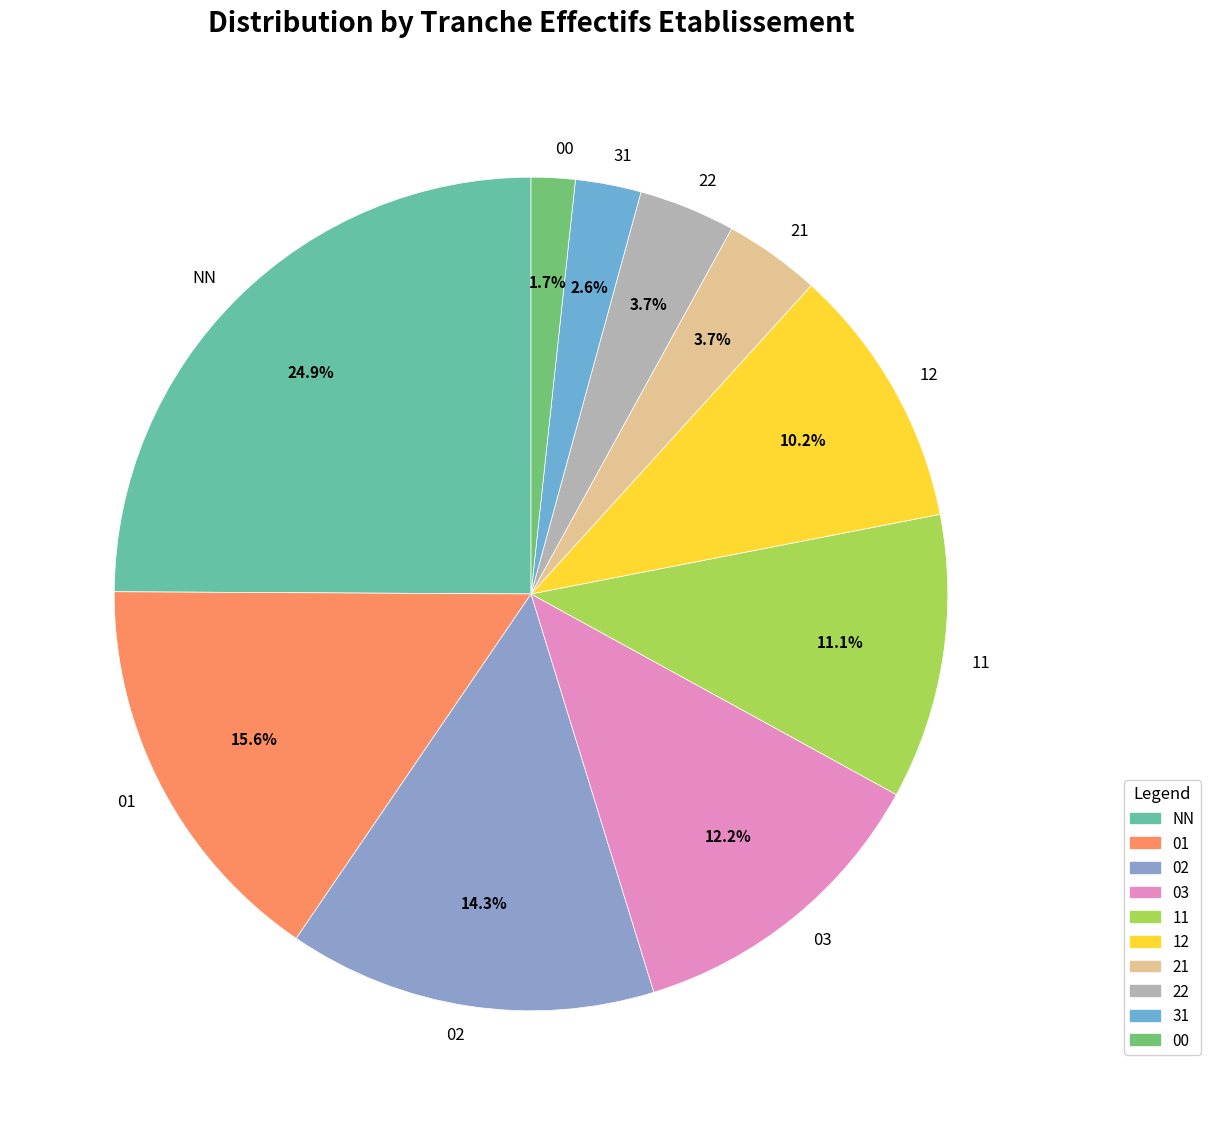

How many slices are in this pie chart?

10